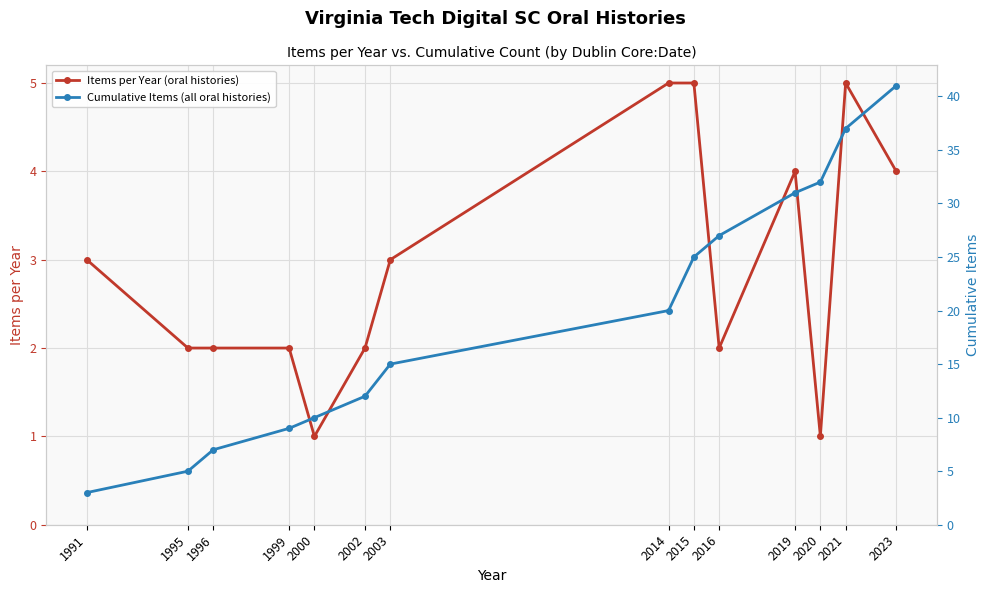

Which series changed the most between 2015 and 2020?

Cumulative Items (all oral histories)